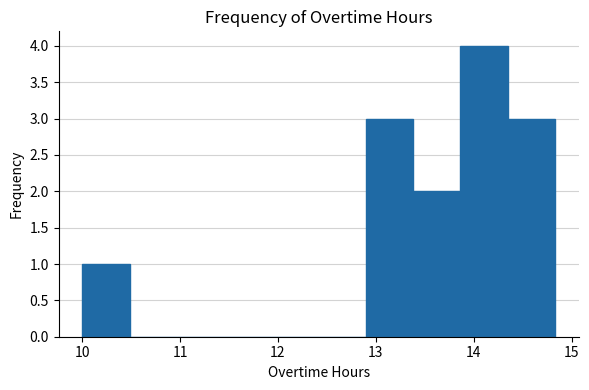

Reading left to right, list every bar in this chart as the range it spans on the x-axis followed by its height. Neither the bar edges nor the heights are printed on the chart, so give them approximately, as read against the axes.

10.0 to 10.5: 1
10.5 to 11.0: 0
11.0 to 11.4: 0
11.4 to 11.9: 0
11.9 to 12.4: 0
12.4 to 12.9: 0
12.9 to 13.4: 3
13.4 to 13.9: 2
13.9 to 14.3: 4
14.3 to 14.8: 3